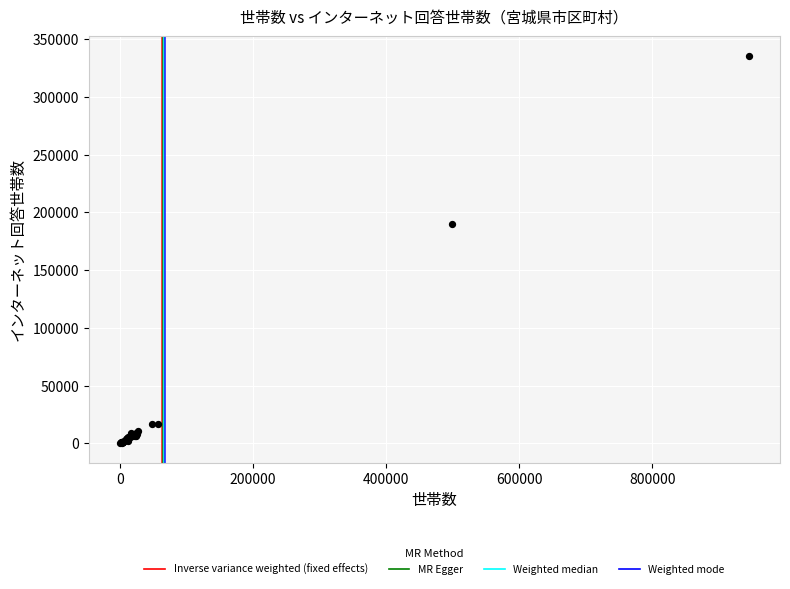

What Y value in the scatter plot is closest to 167809?

189485